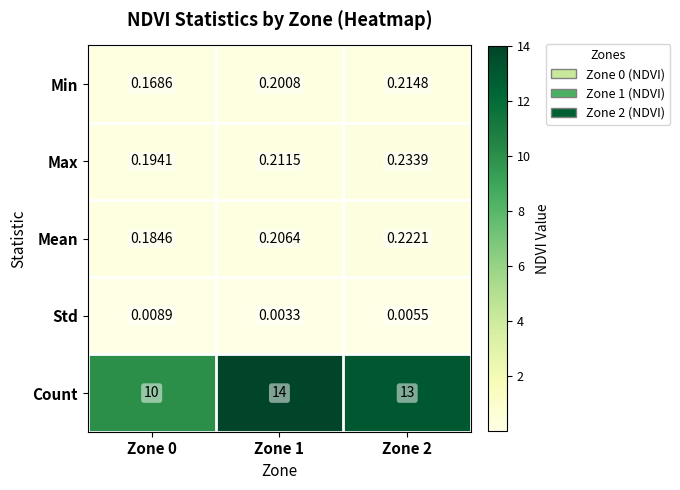

At Zone 2, list the series in order from smallest to largest.

Std, Min, Mean, Max, Count